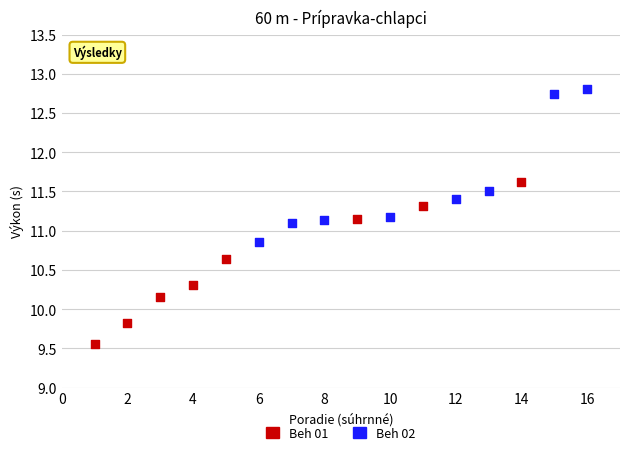

What are all the series names shown in the legend?

Beh 01, Beh 02